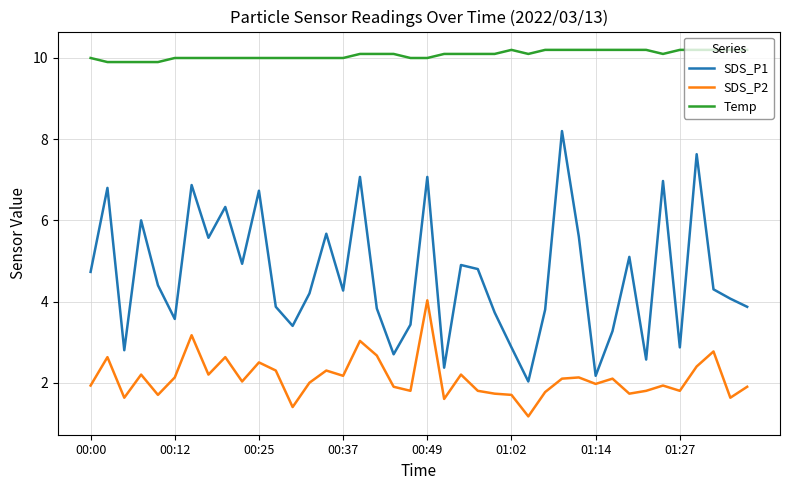

True or false: SDS_P2 and SDS_P1 cross at least once.

False